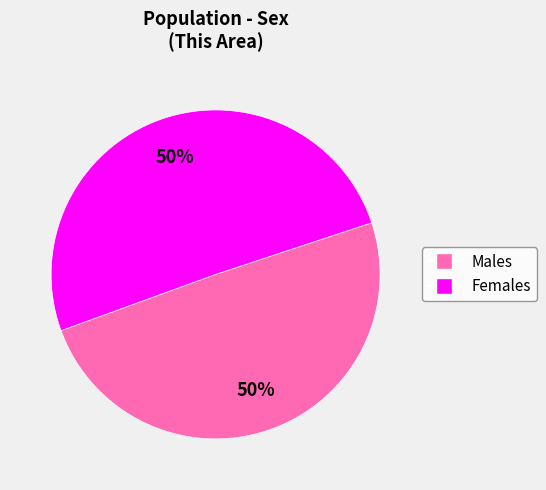

To the nearest percent, what is the average slice percentage?

50%